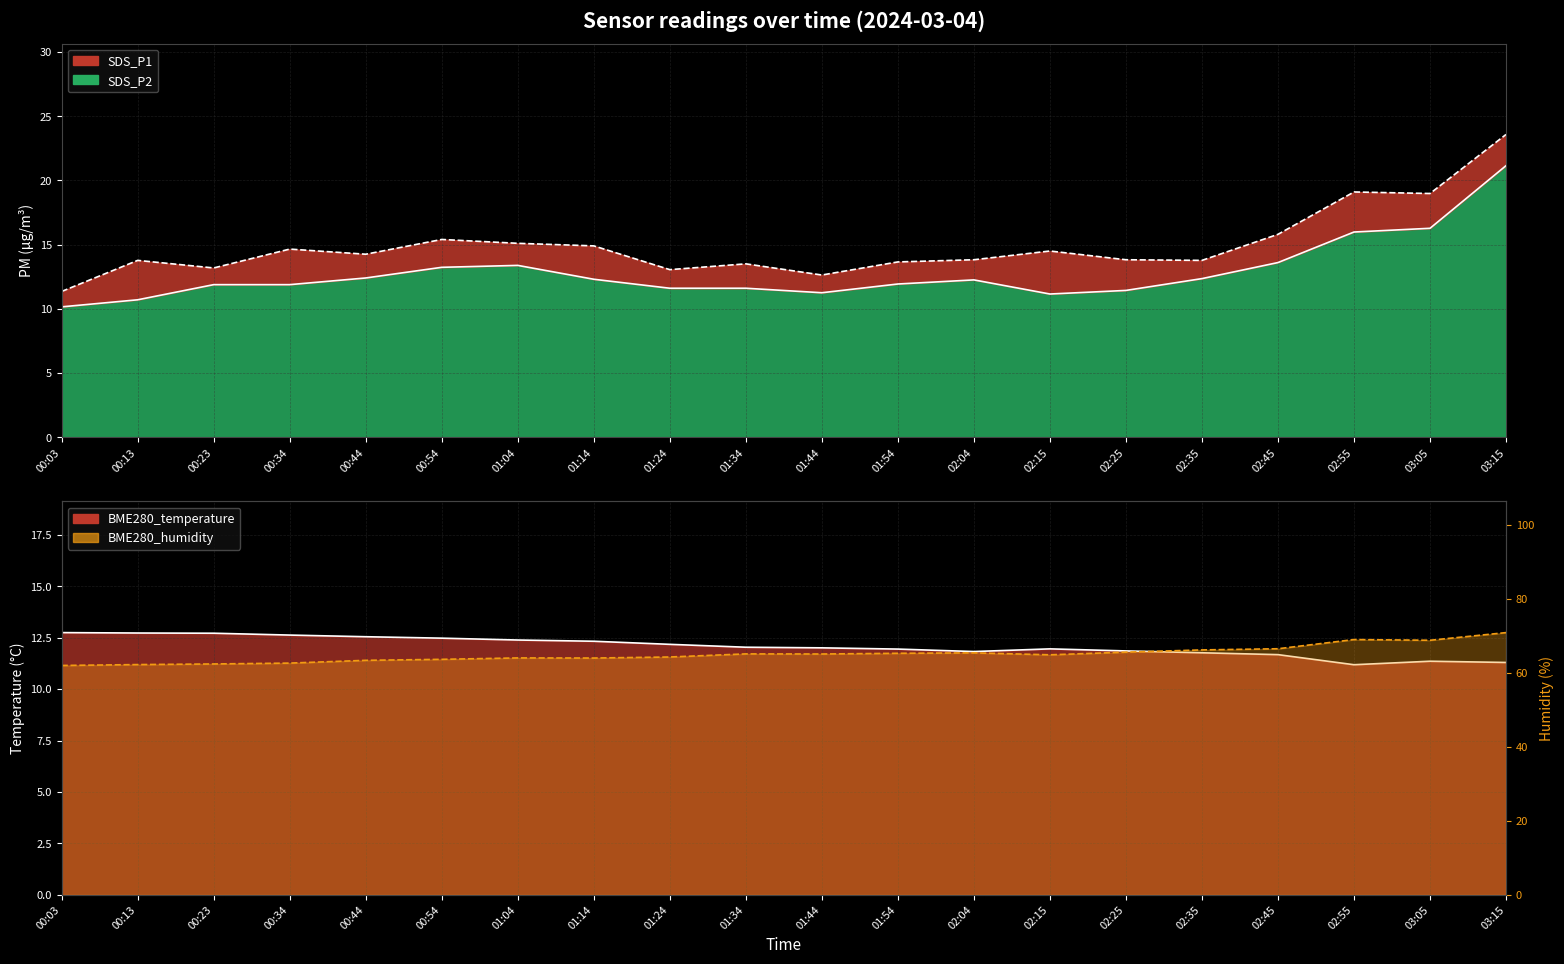

Where is SDS_P1 nearest to the value 17?

02:45